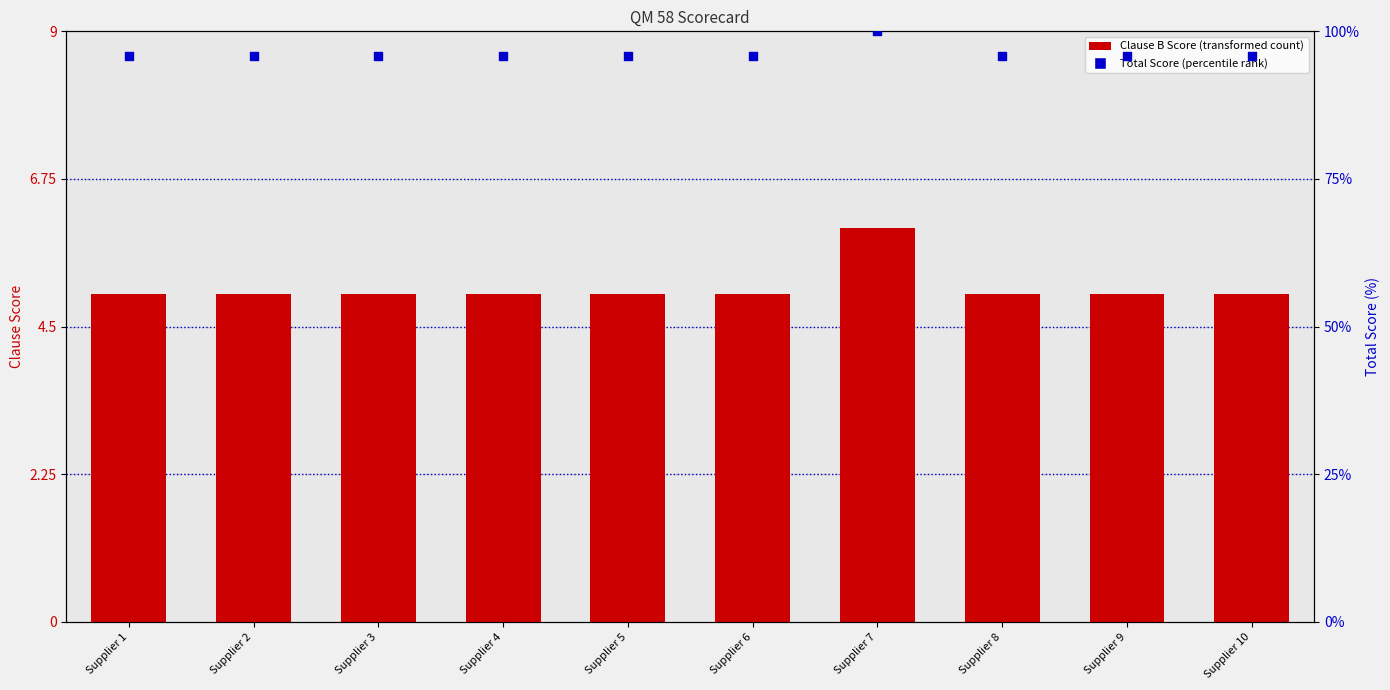

Which series has the largest total across all categories?

Total Score (%)